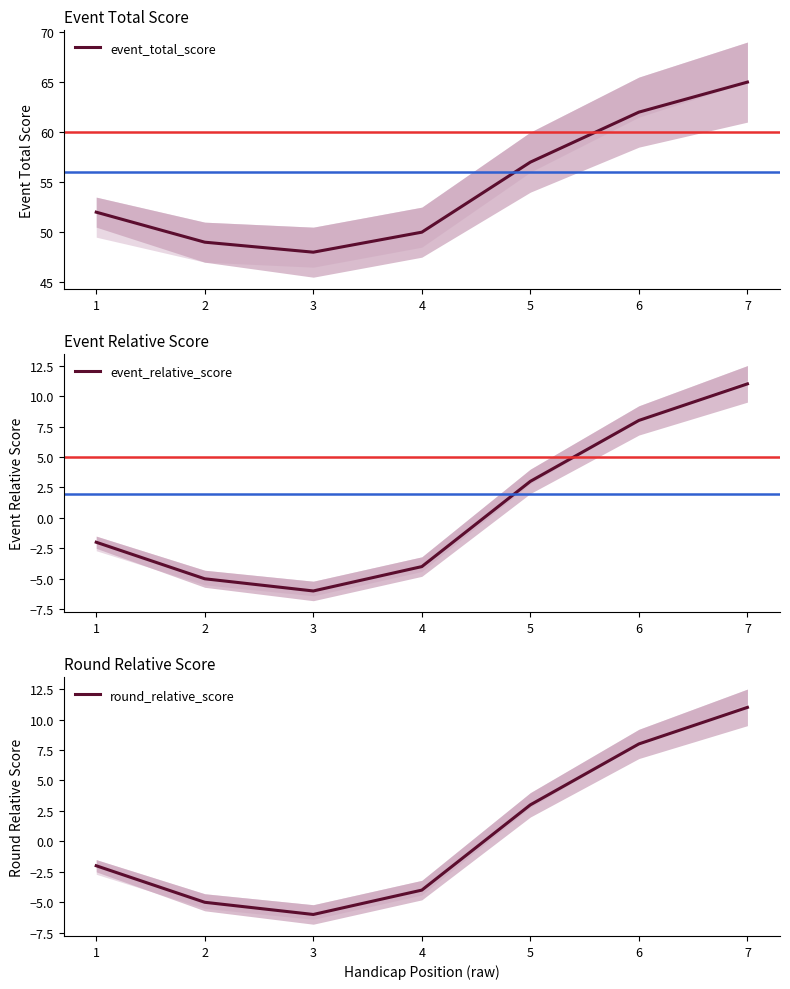

Where is event_total_score nearest to the value 56?

5